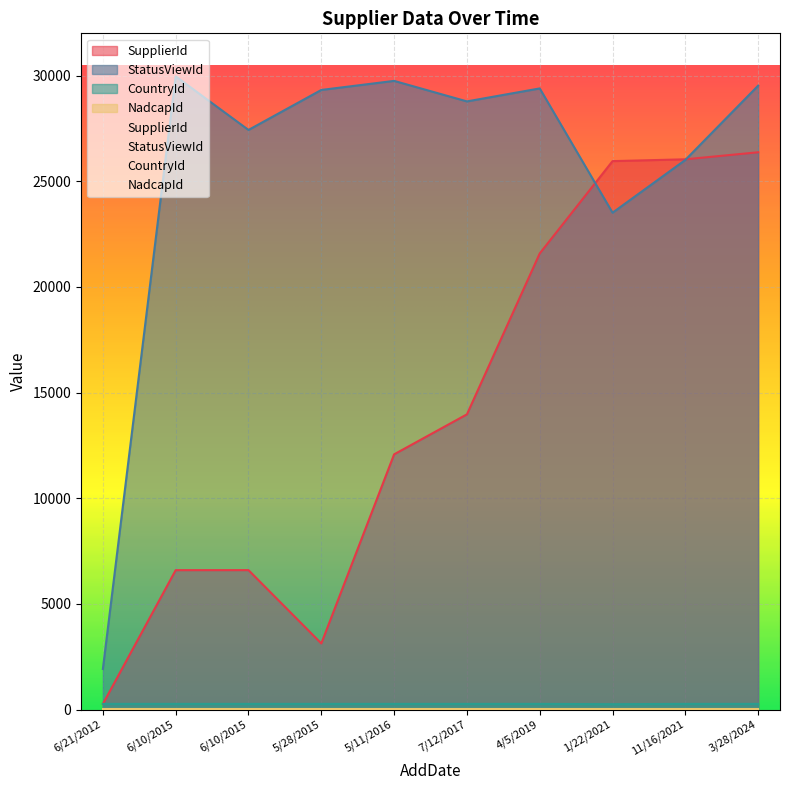

The value of StatusViewId at 1/22/2021 is 35179. True or false?

False